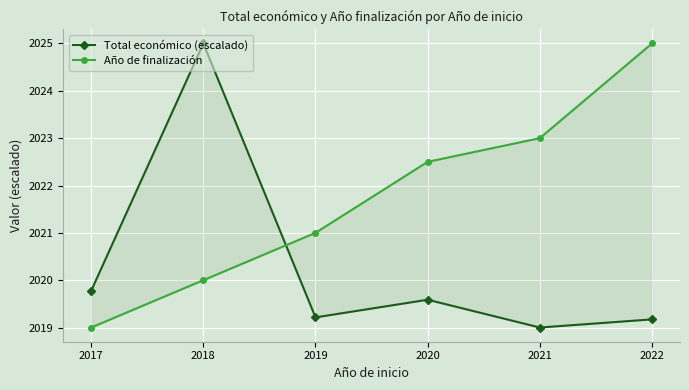

What is the sum of the Total económico (escalado) values at 2017 and 2018?

4044.8